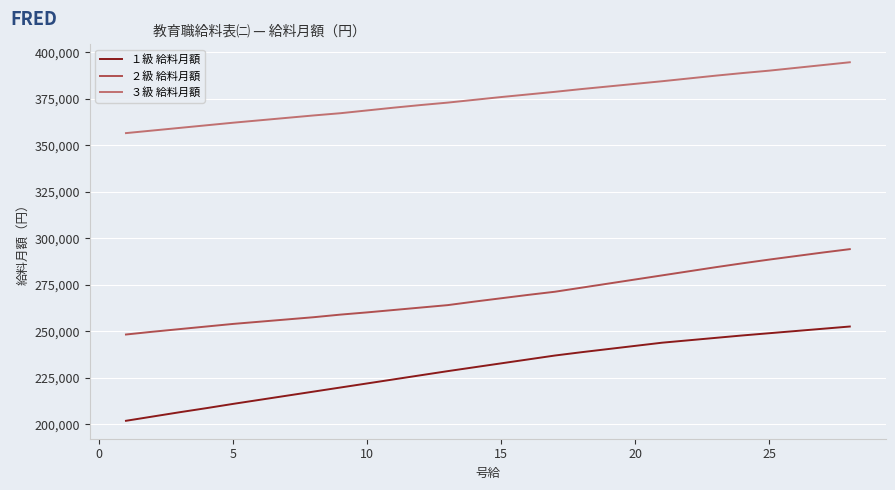

What is the difference between the maximum and minimum values in the １級 給料月額 series?

50700